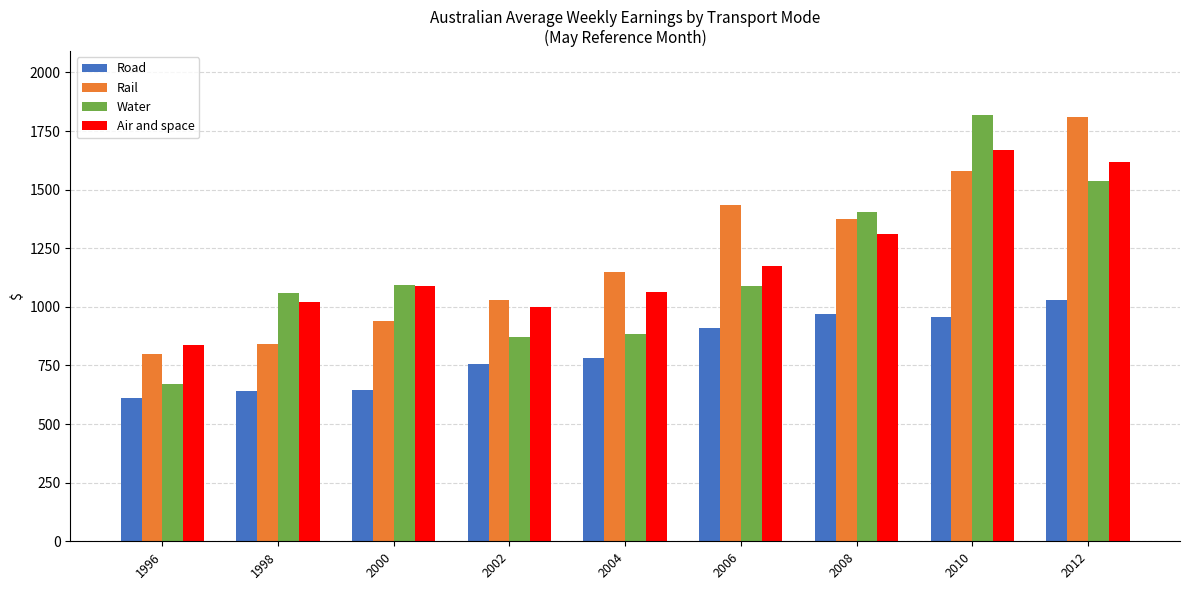

Does the chart contain any negative values?

No